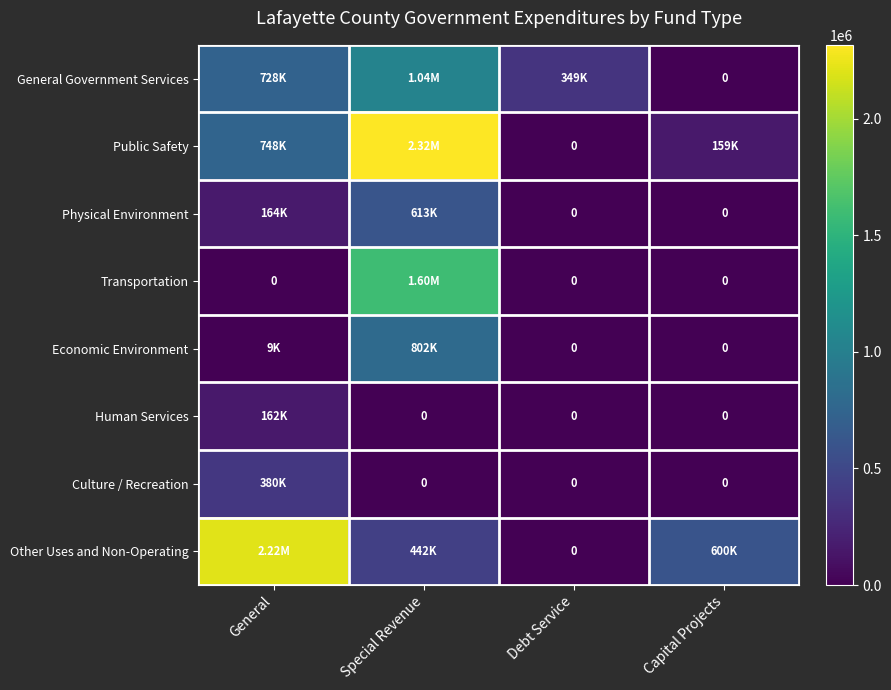

What is the maximum value shown in the chart?

2316647